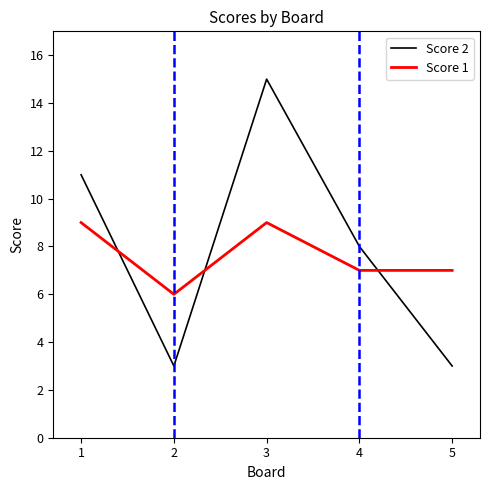

Reading right to left, what are all the values shown in this chart?

Score 2: 5=3	4=8	3=15	2=3	1=11
Score 1: 5=7	4=7	3=9	2=6	1=9